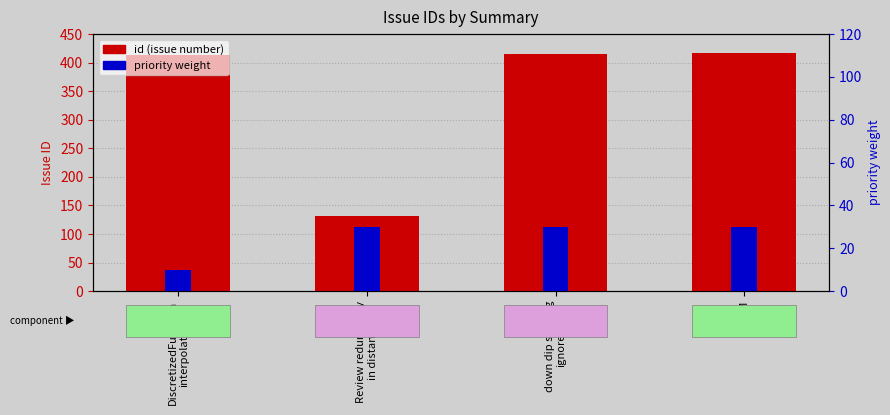

Rank the series at DiscretizedFunction
interpolation from lowest to highest value.

priority weight, id (issue number)